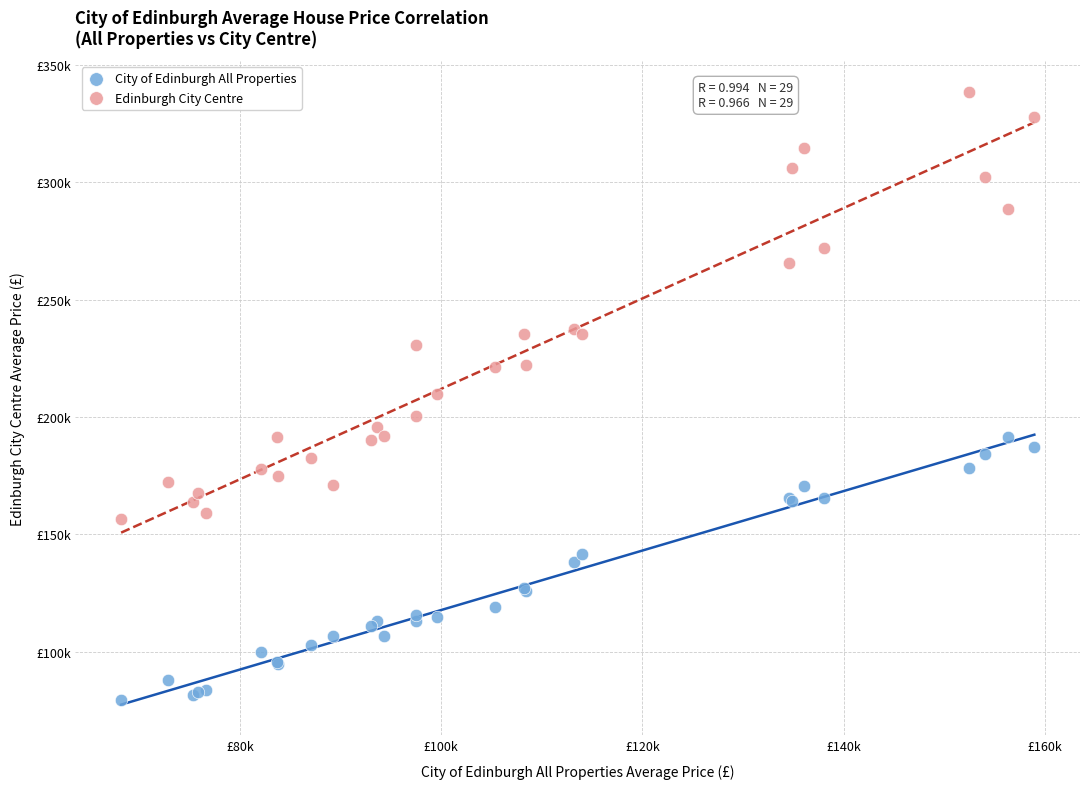

Which series contains the lowest Y value?

City of Edinburgh All Properties